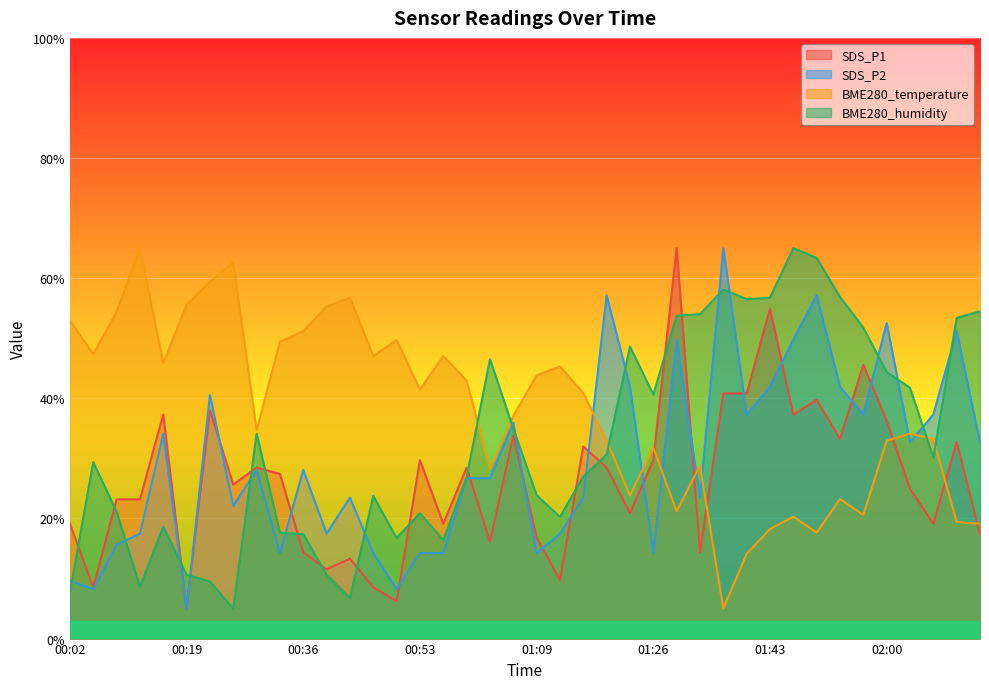

What is the smallest value displayed?

5.0